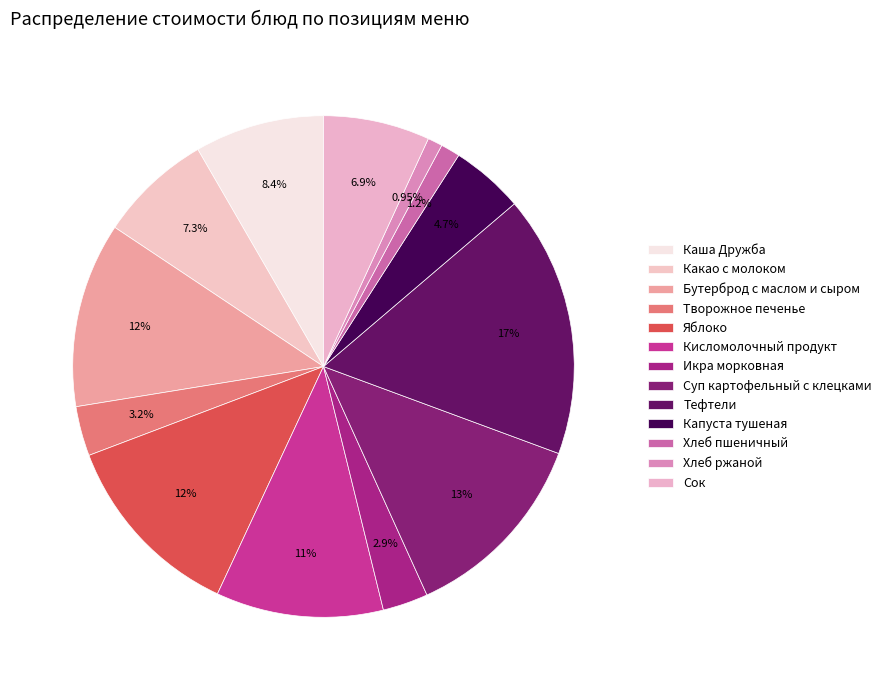

Is the sum of Каша Дружба and Кисломолочный продукт greater than half?

No